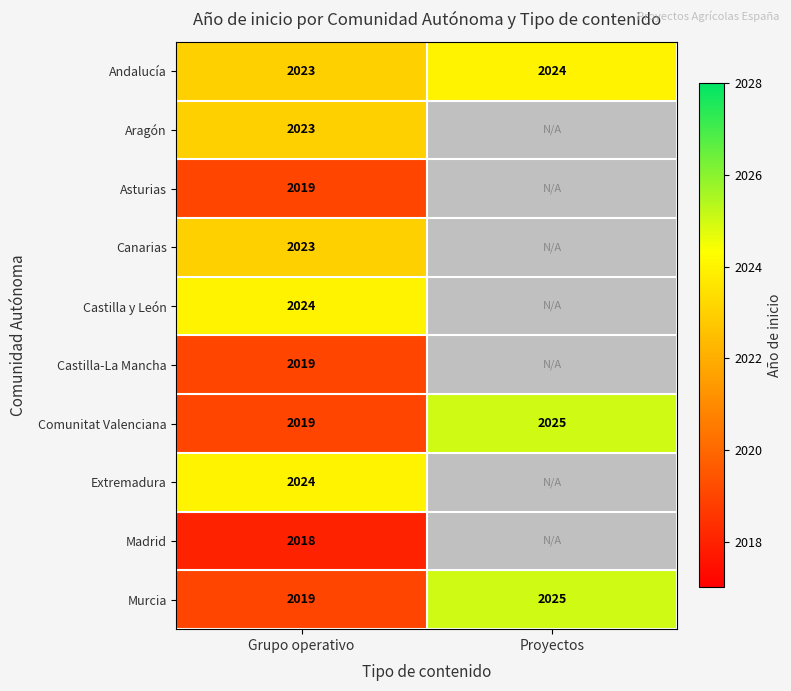

Which category has the lowest value in the Comunitat Valenciana series?

Grupo operativo